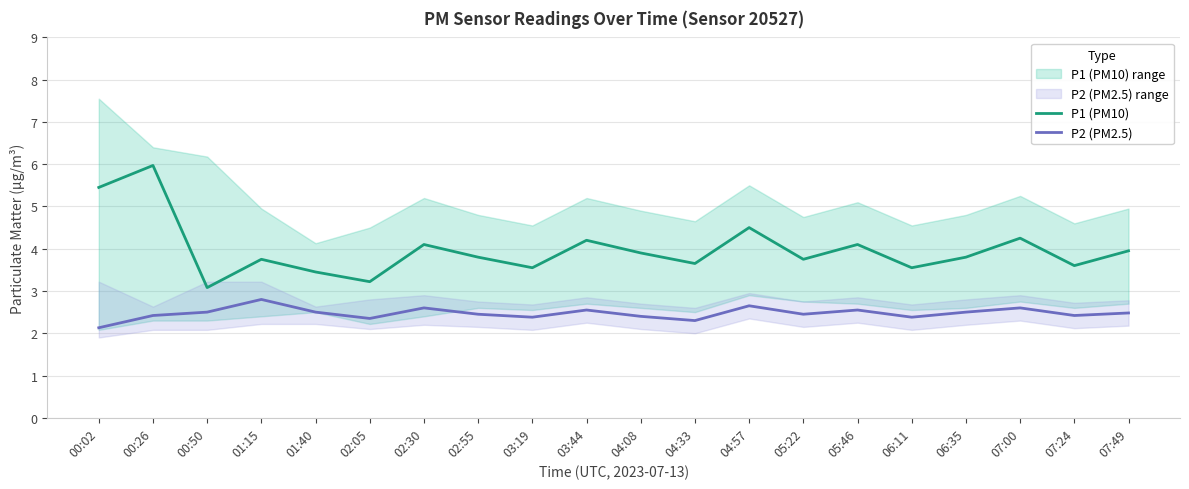

Which label corresponds to the smallest value in the chart?

00:02